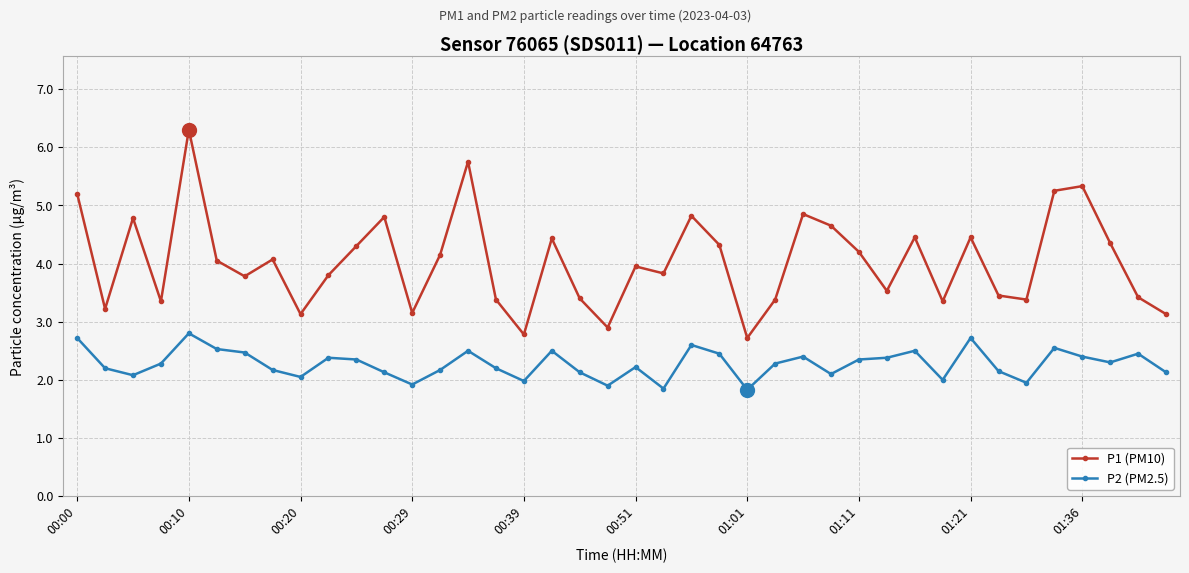

In P2 (PM2.5), how many points are lower than both neighbors (excluding endpoints)?

11